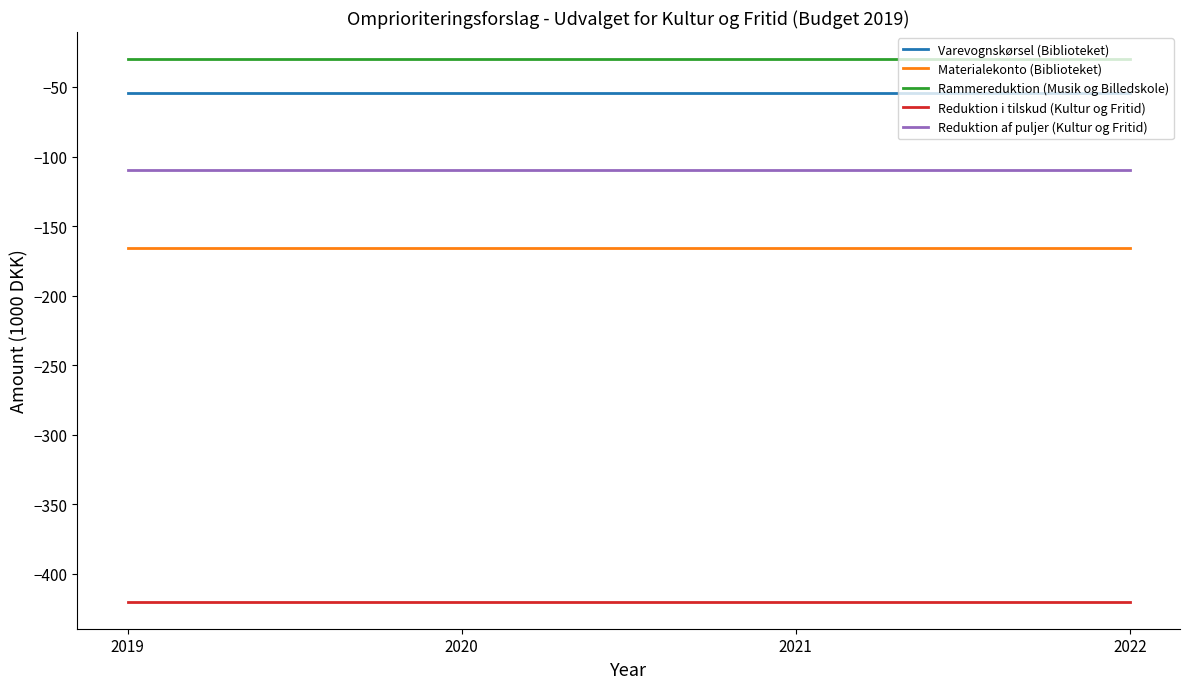

What is the maximum value shown in the chart?

-30